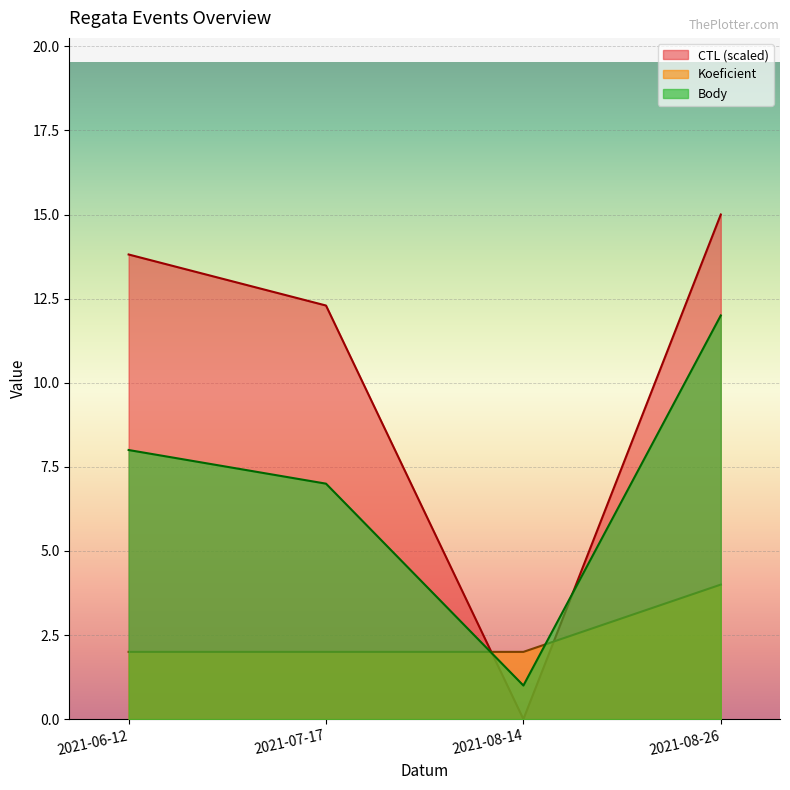

What is the average value of the CTL series?

10.3